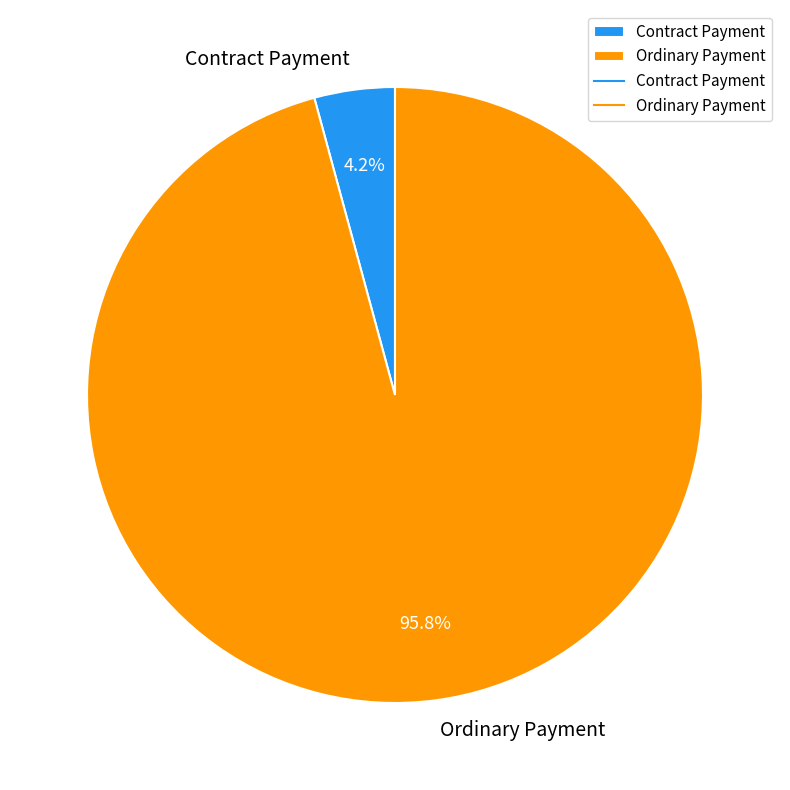

Is there any slice that represents more than half of the pie?

Yes